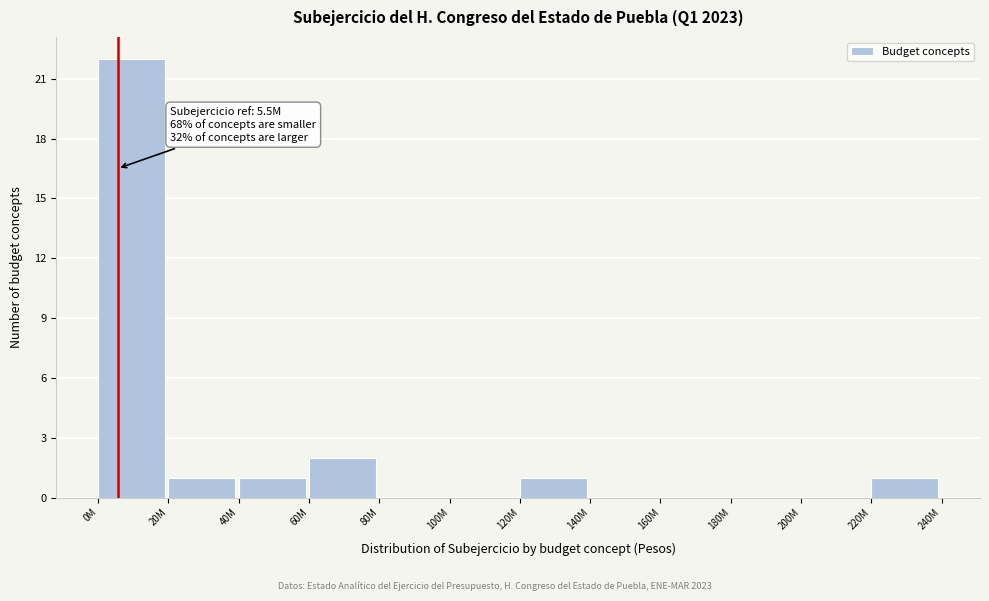

Reading left to right, list all the values displayed in this chart.

0M=22	20M=1	40M=1	60M=2	80M=0	100M=0	120M=1	140M=0	160M=0	180M=0	200M=0	220M=1